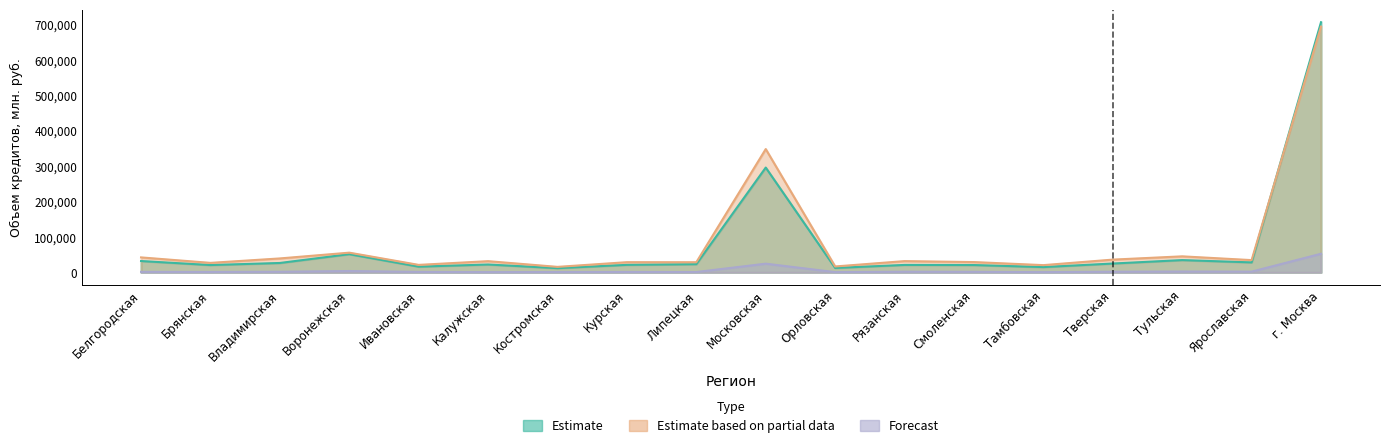

What is the sum of all Estimate based on partial data values?

1547795